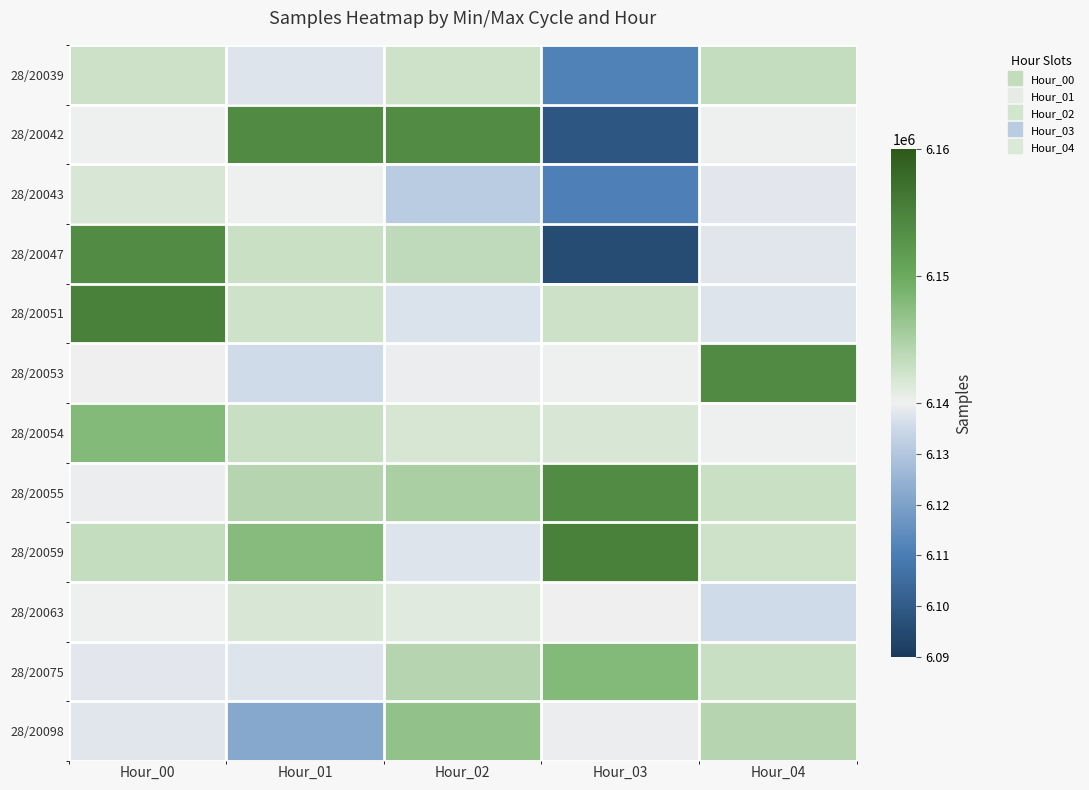

Rank the series at Hour_01 from lowest to highest value.

28/20098, 28/20053, 28/20039, 28/20075, 28/20043, 28/20063, 28/20051, 28/20047, 28/20054, 28/20055, 28/20059, 28/20042